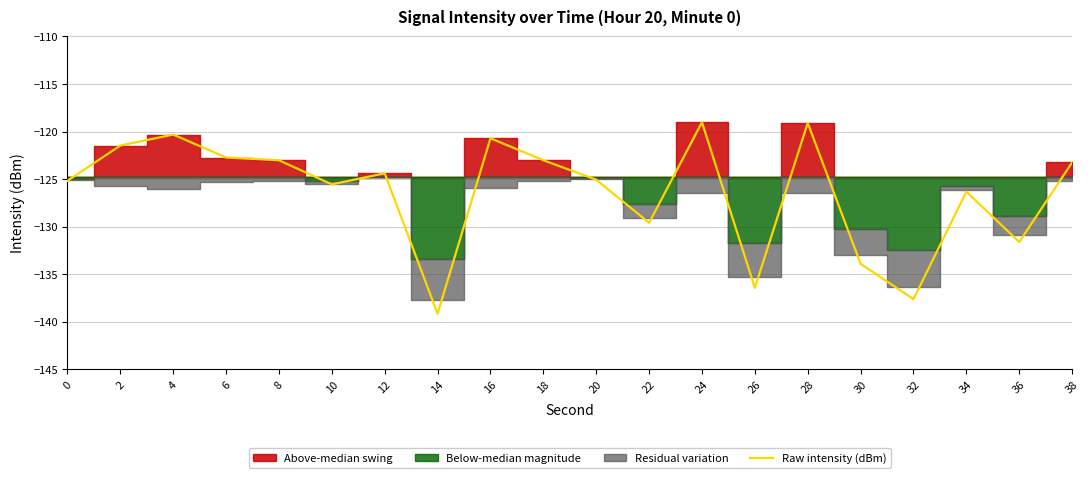

At which category does the data reach its first local valley?

10